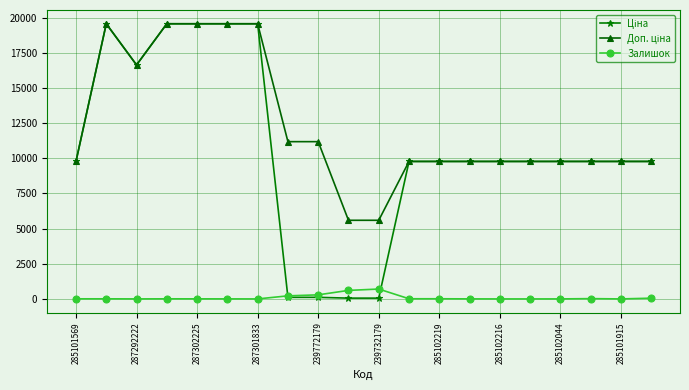

What is the difference between the maximum and second lowest values in the Залишок series?

702.0